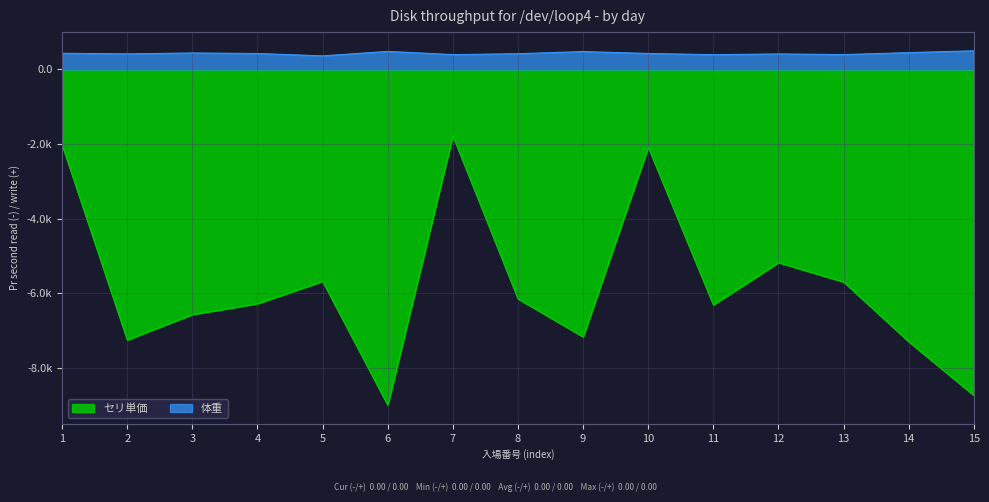

How many data points does each series have?

15